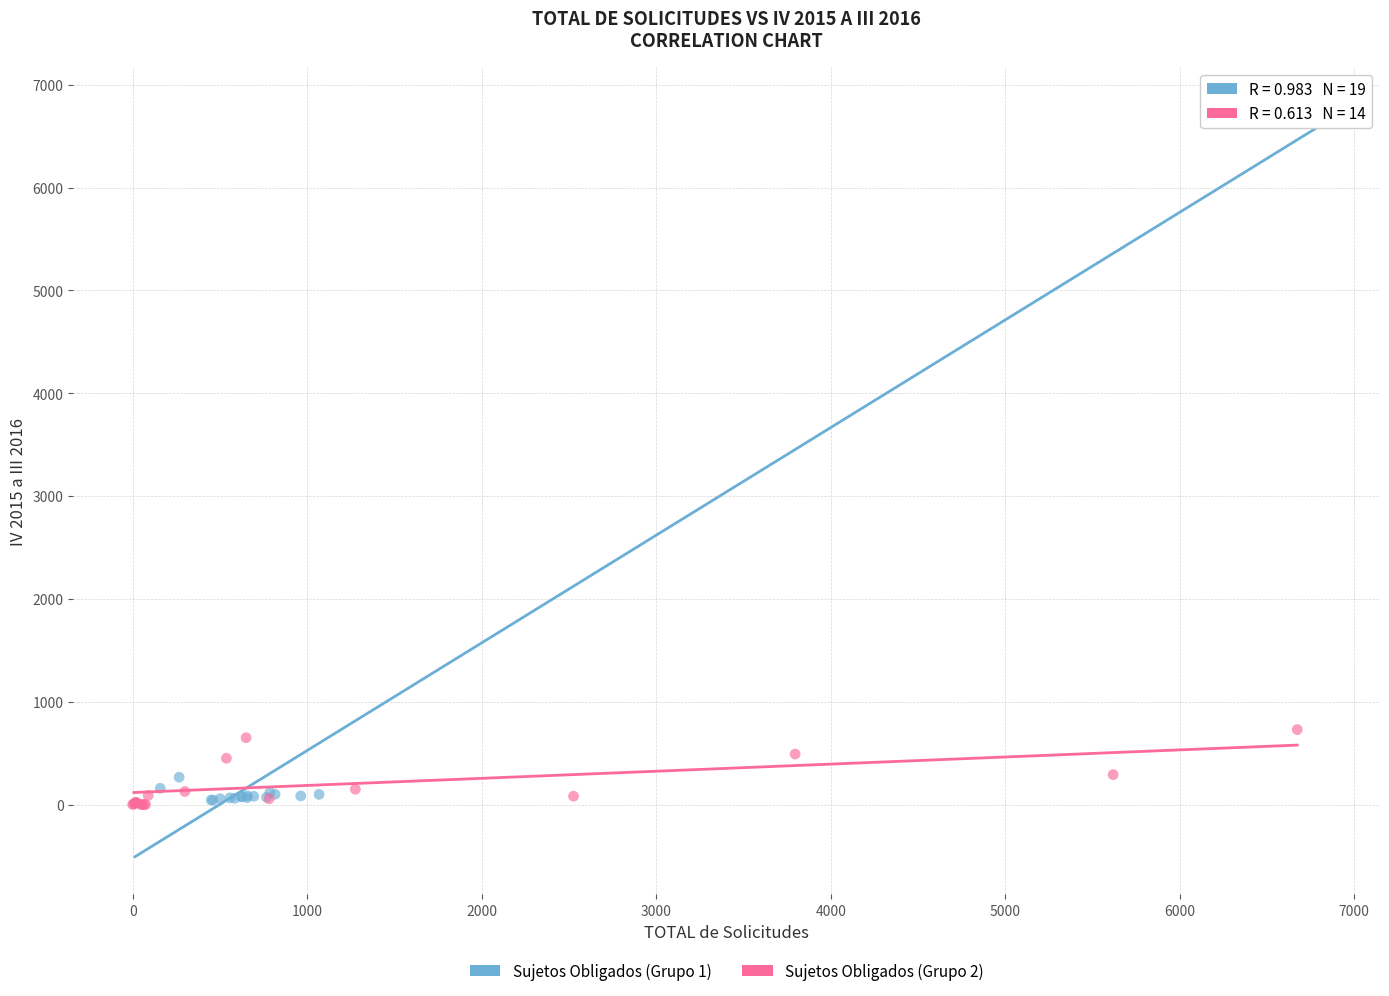

Which series has the largest Y range (max minus min)?

Sujetos Obligados (Grupo 1)